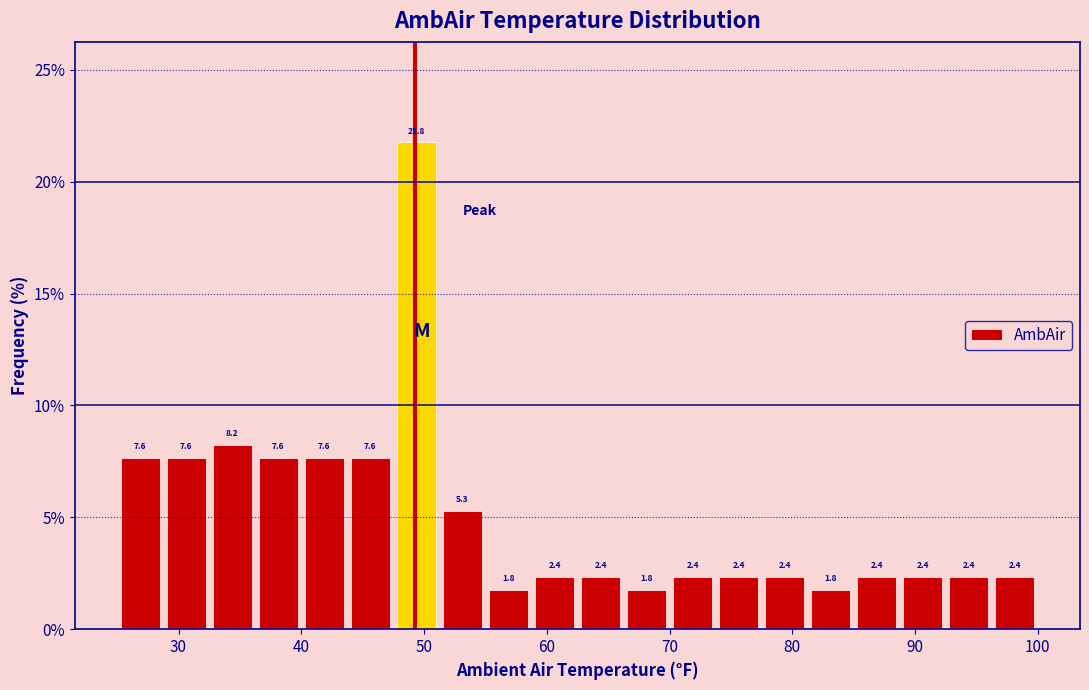

Read against the x-axis, roughly where is the centre of the tallest bar?

49